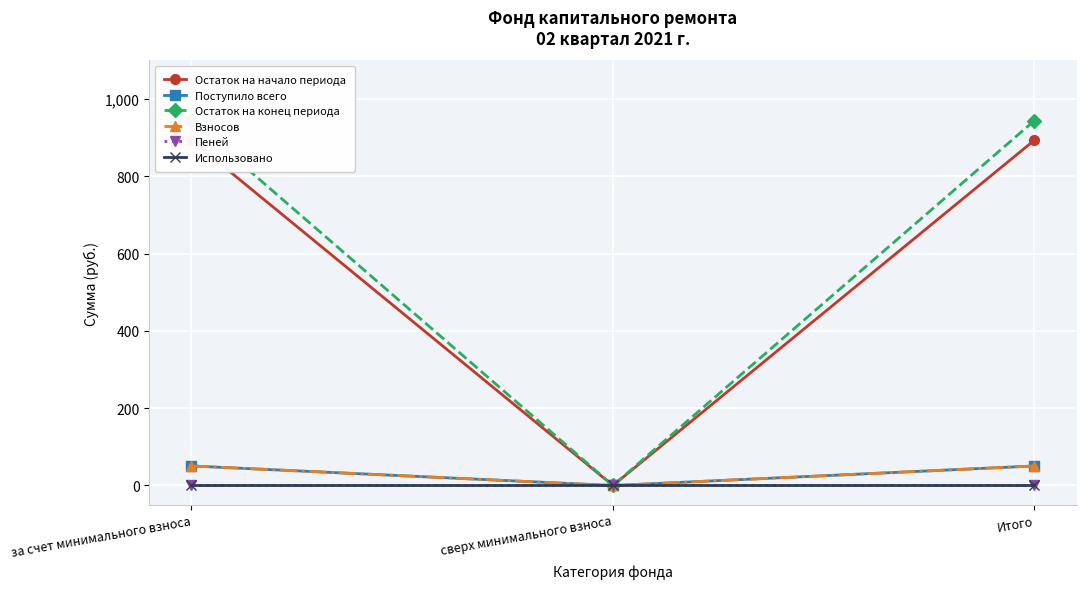

Count the number of data series in this chart.

6